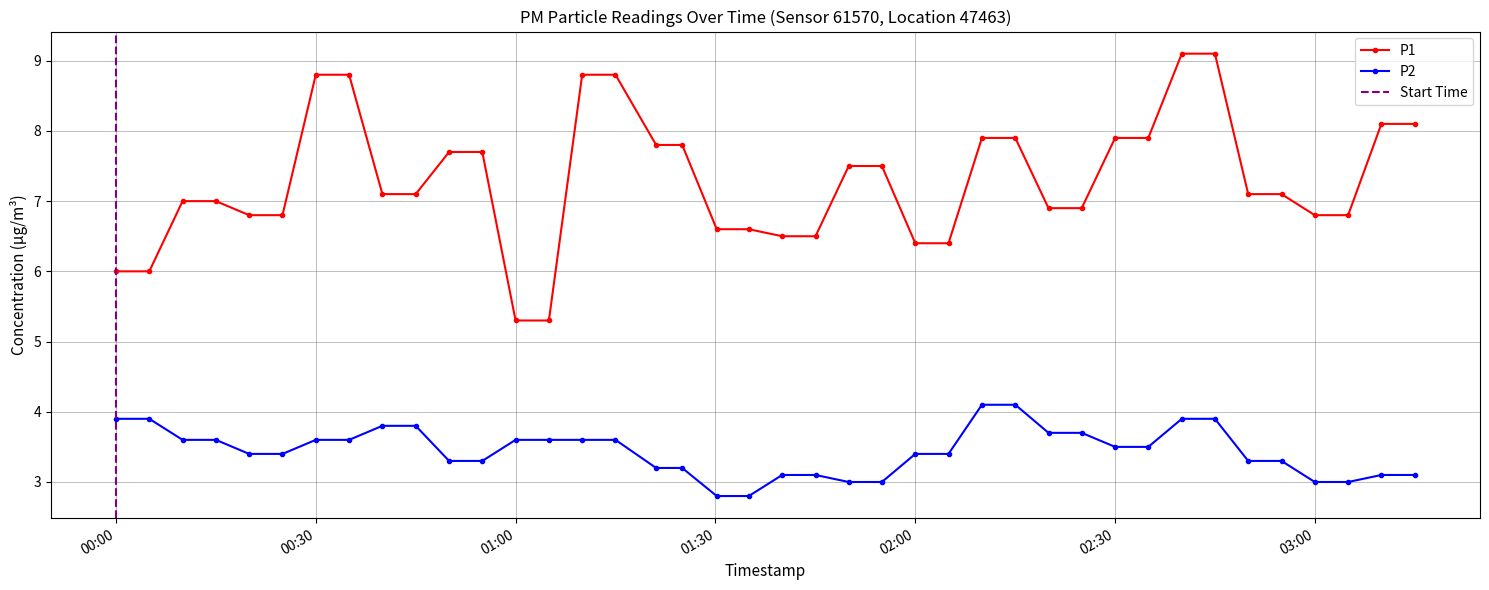

What is the lowest value of the P1 series?

5.3